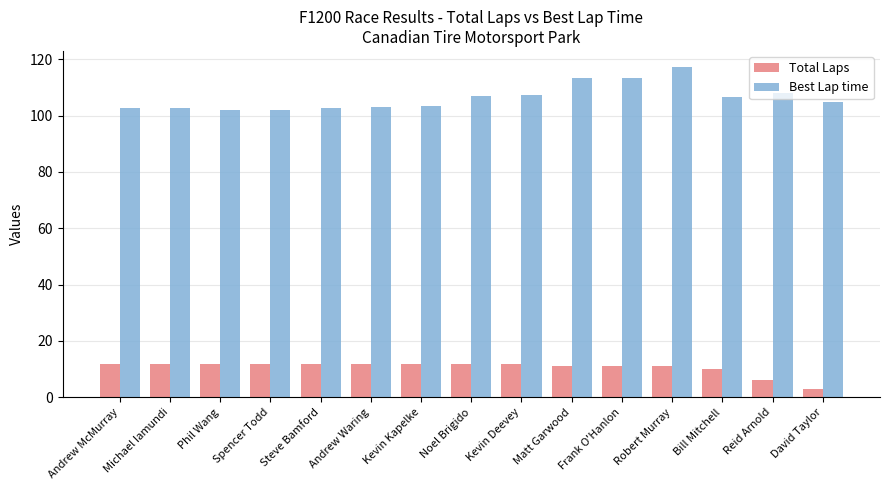

What is the spread (max minus min) of values at Frank O'Hanlon?

102.4